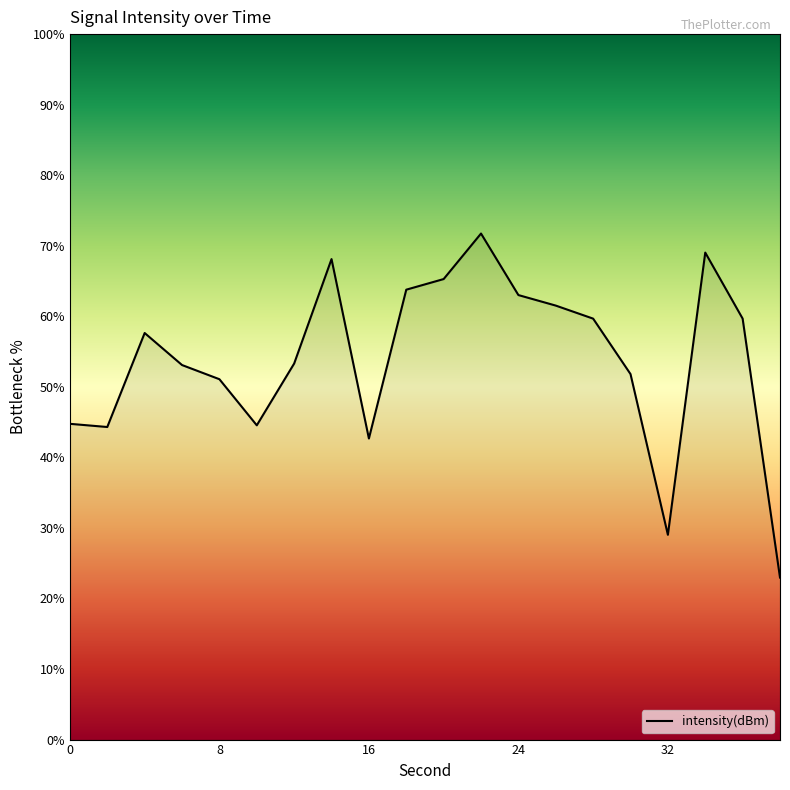

True or false: the data has more than 1 interior local peaks.

True